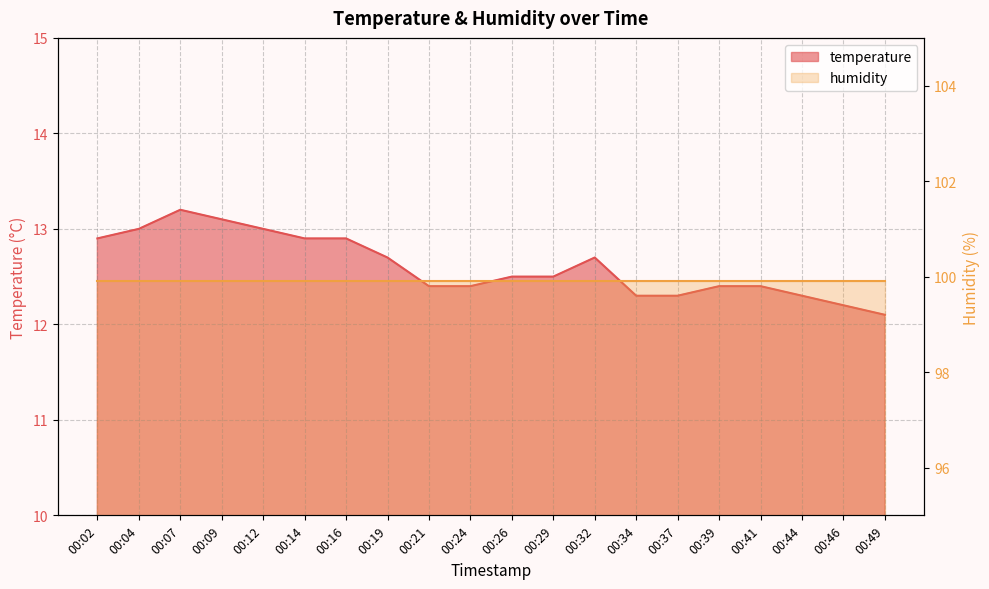

What is the ratio of the value at 00:02 to the value at 00:09?

1.0